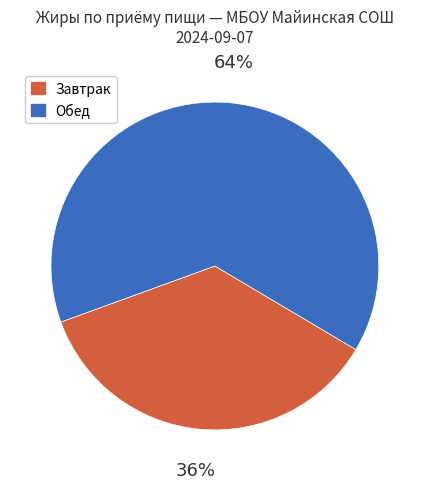

Does any single category account for the majority?

Yes